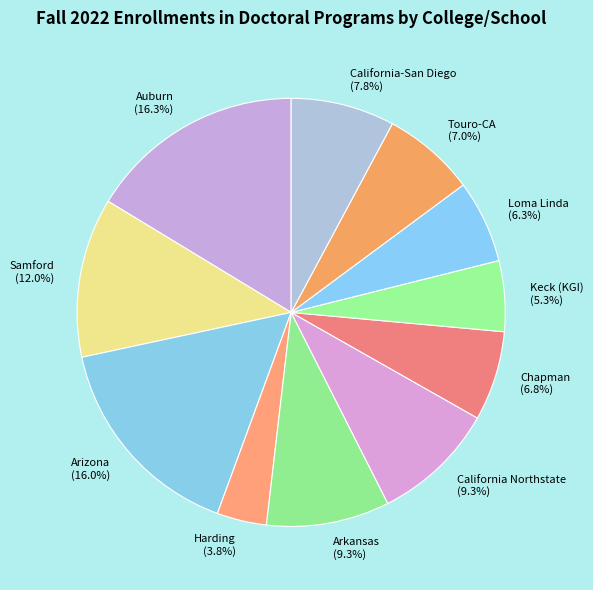

Which slice is the smallest?

Harding